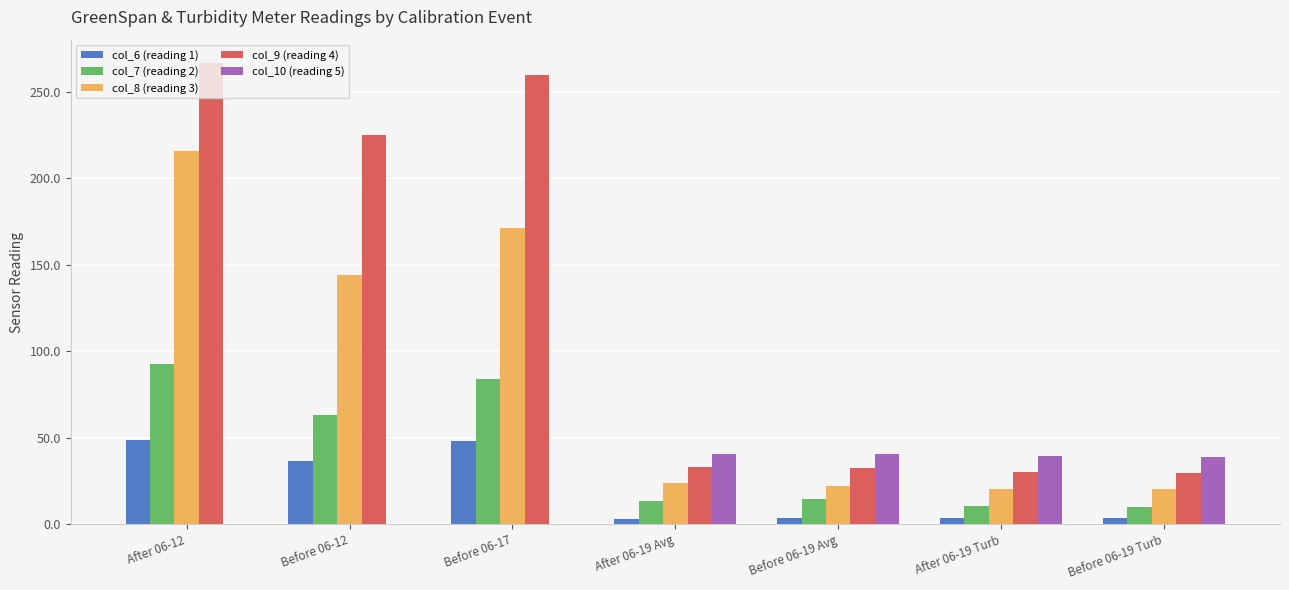

How many values in the col_7 (reading 2) series exceed 14?

4